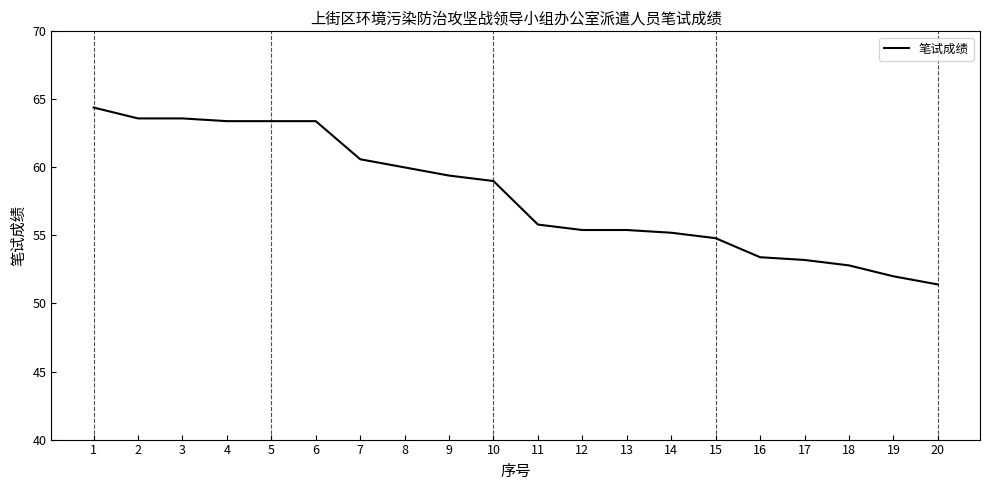

Reading left to right, transcribe all the data shown in this chart.

1=64.4	2=63.6	3=63.6	4=63.4	5=63.4	6=63.4	7=60.6	8=60.0	9=59.4	10=59.0	11=55.8	12=55.4	13=55.4	14=55.2	15=54.8	16=53.4	17=53.2	18=52.8	19=52.0	20=51.4